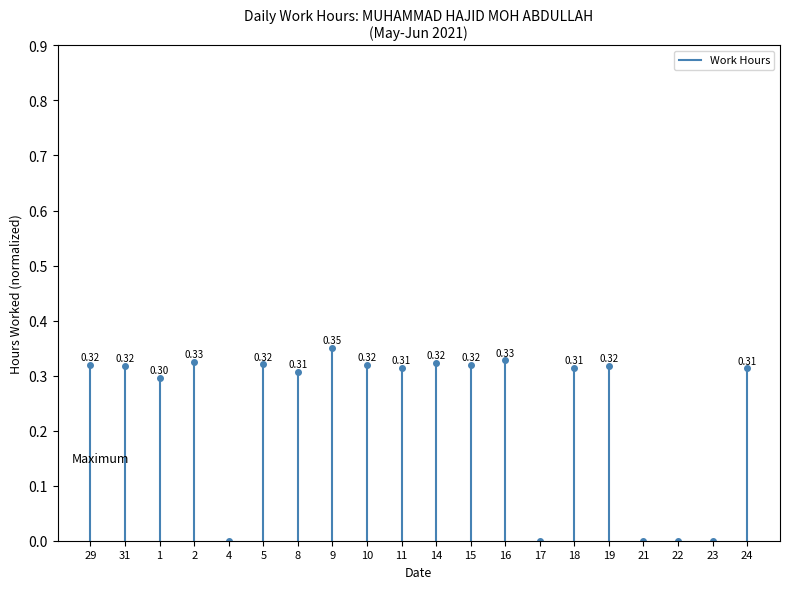

How many lines are shown in the chart?

1